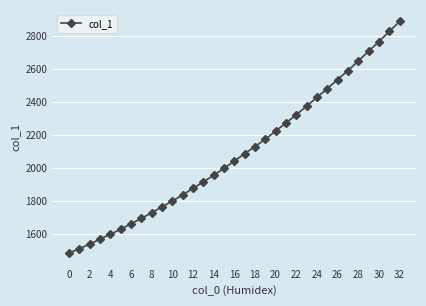

What is the minimum value shown in the chart?

1486.7